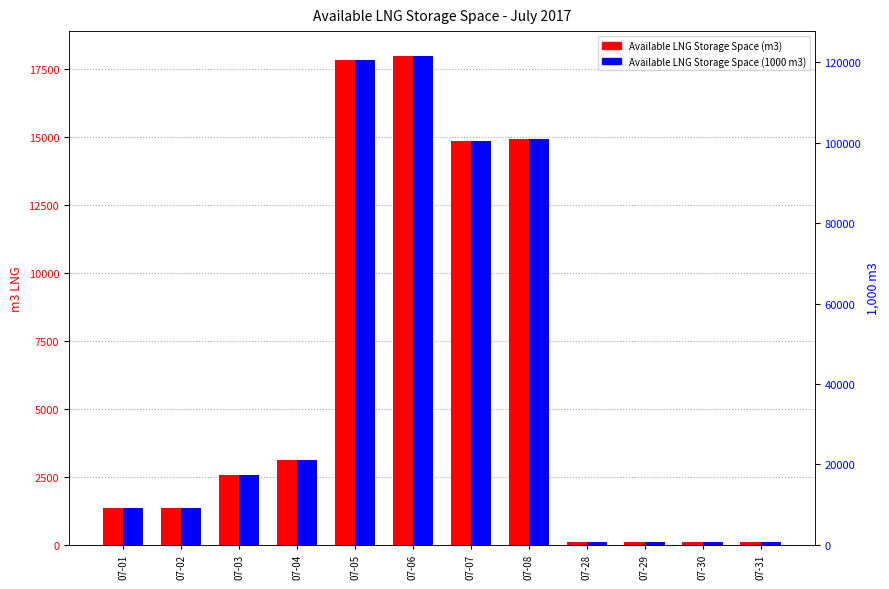

The value of Available LNG Storage Space (1000 m3) at 07-02 is 13059. True or false?

False